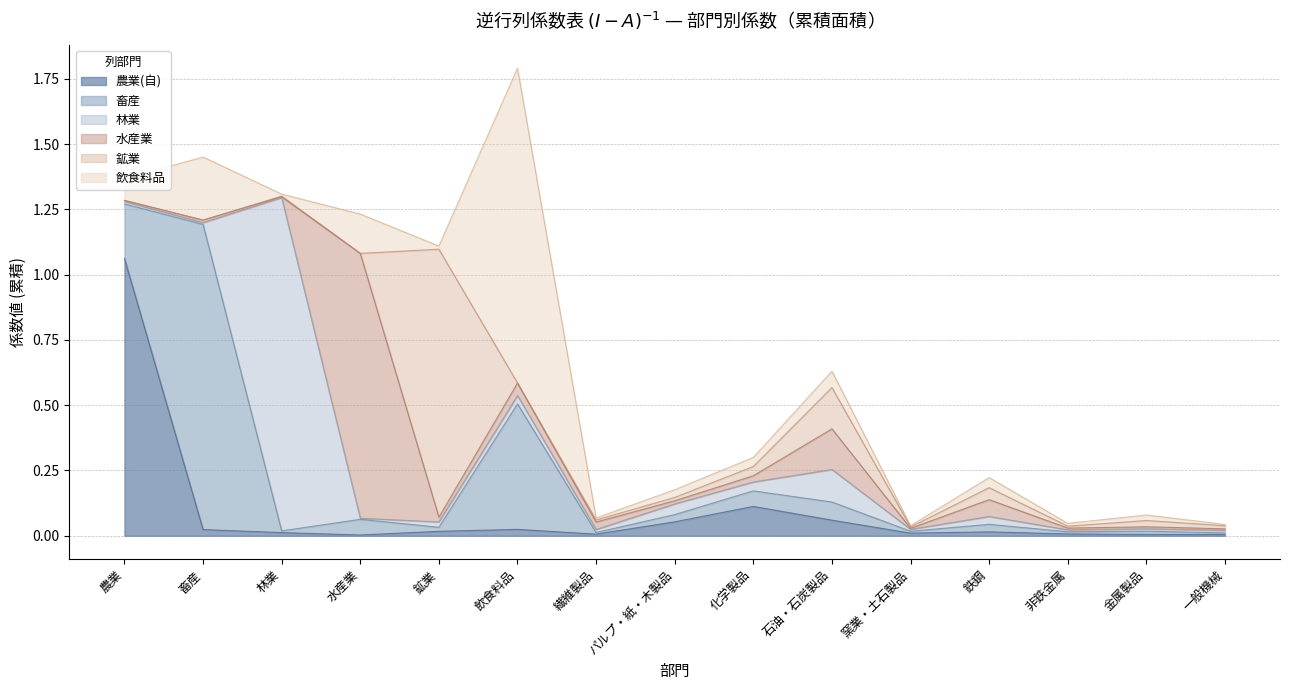

What is the label of the 15th point from the right?

農業